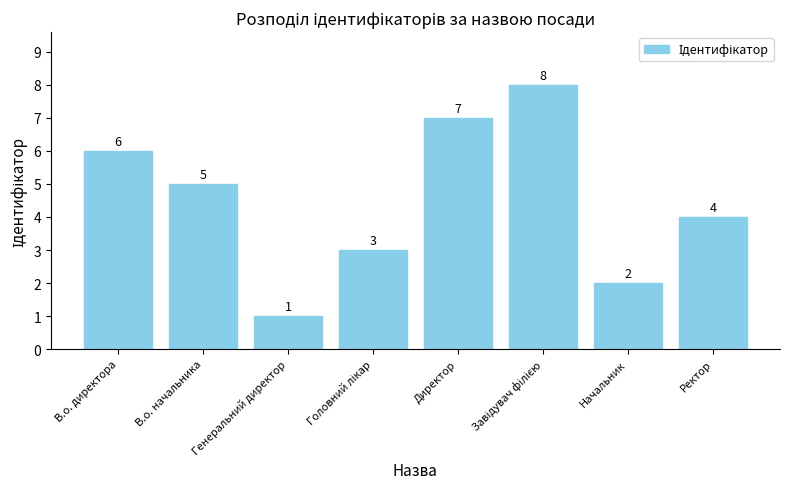

Approximately how many times larger is the value at Начальник compared to В.о. начальника?

0.4